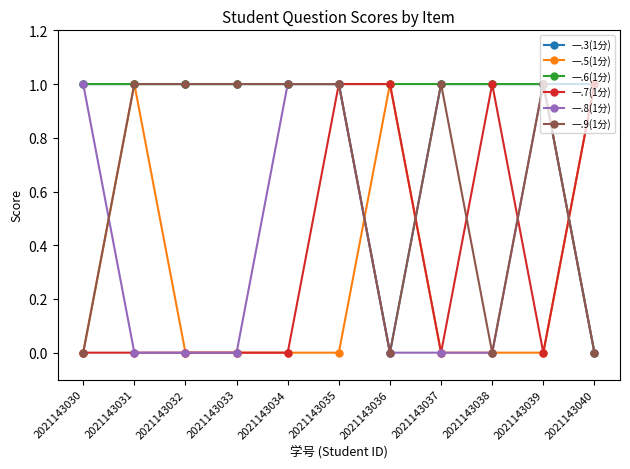

What is the average value of the 一.6(1分) series?

1